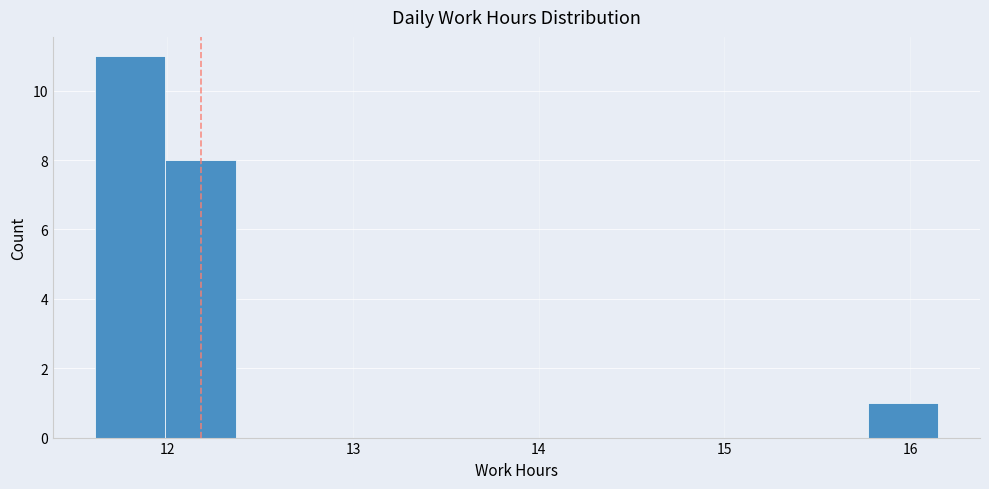

Read against the x-axis, roughly where is the centre of the tallest bar?

11.8